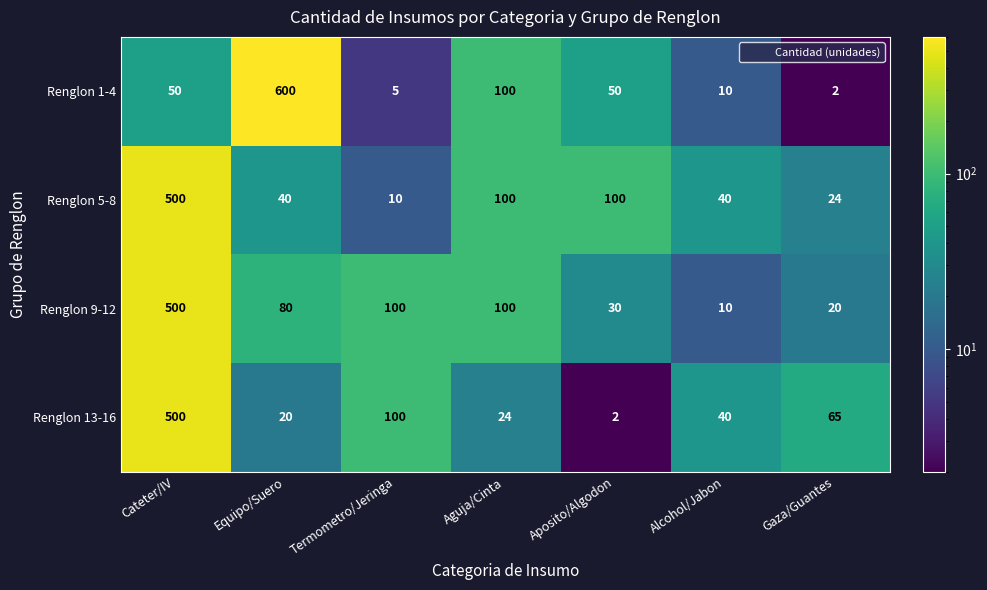

Where does the Renglon 9-12 series first go above 80?

Cateter/IV